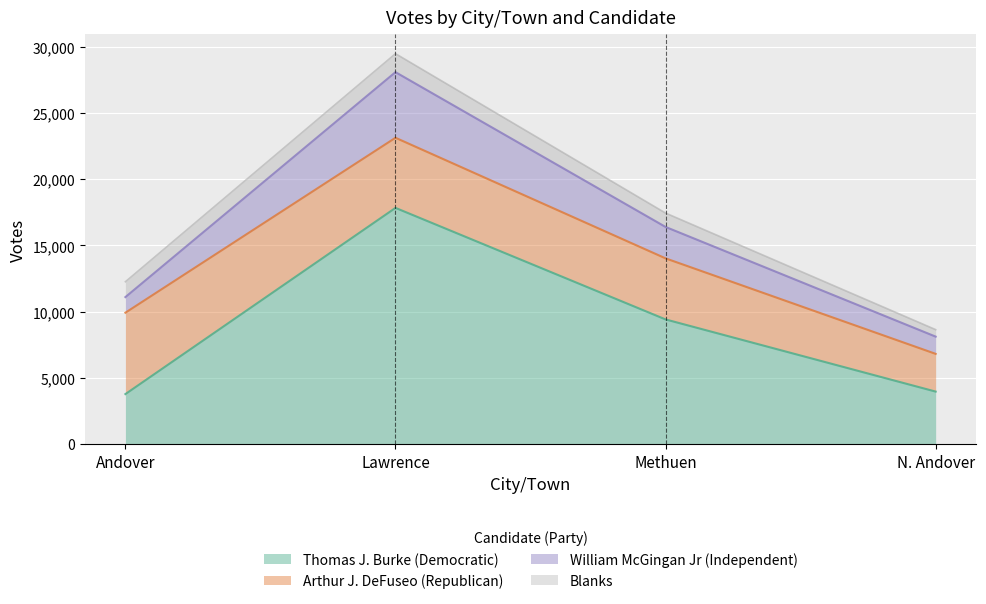

What is the label of the 4th point from the left?

N. Andover